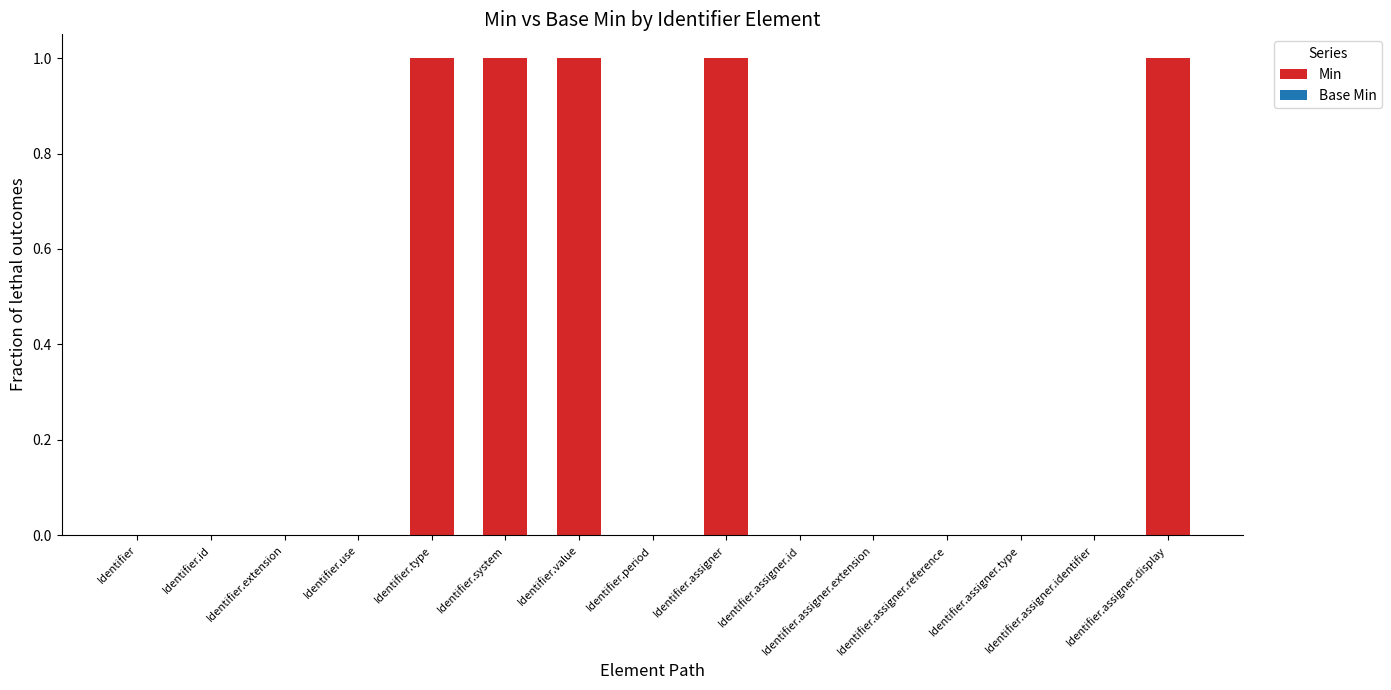

Are the bars grouped side by side (vs. stacked)?

No